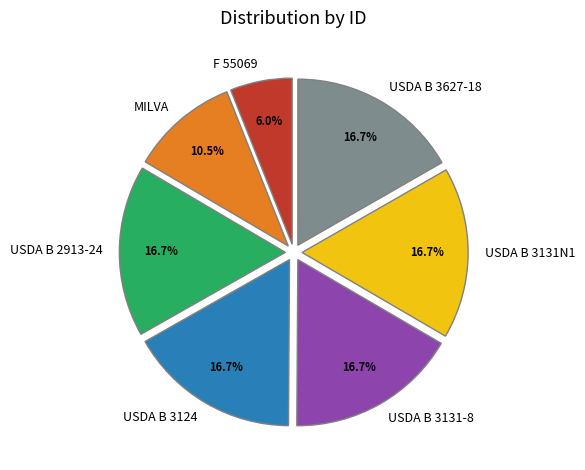

What is the smallest slice in the pie chart?

F 55069